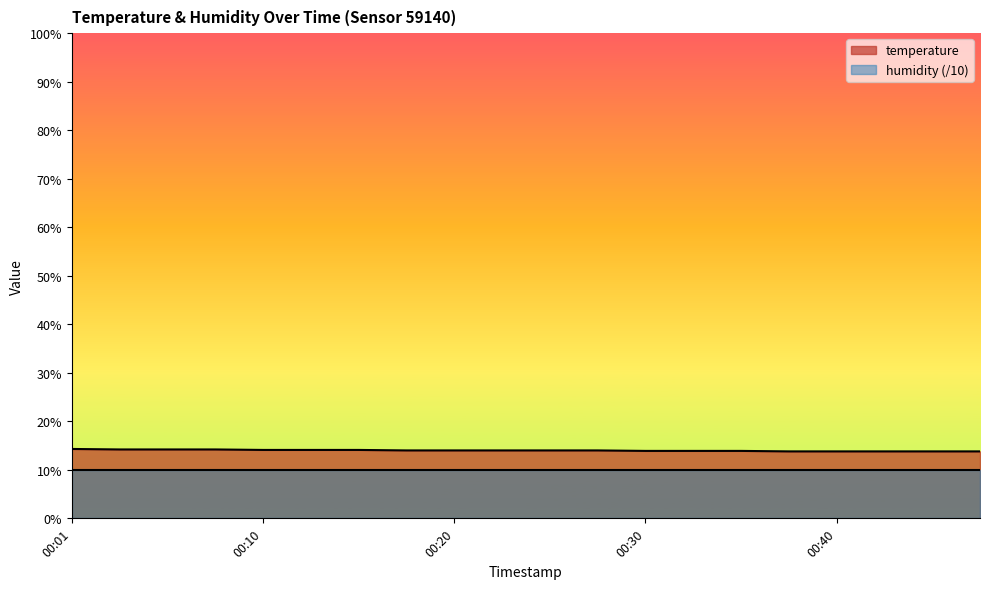

What is the difference between the second highest and second lowest values?

0.4